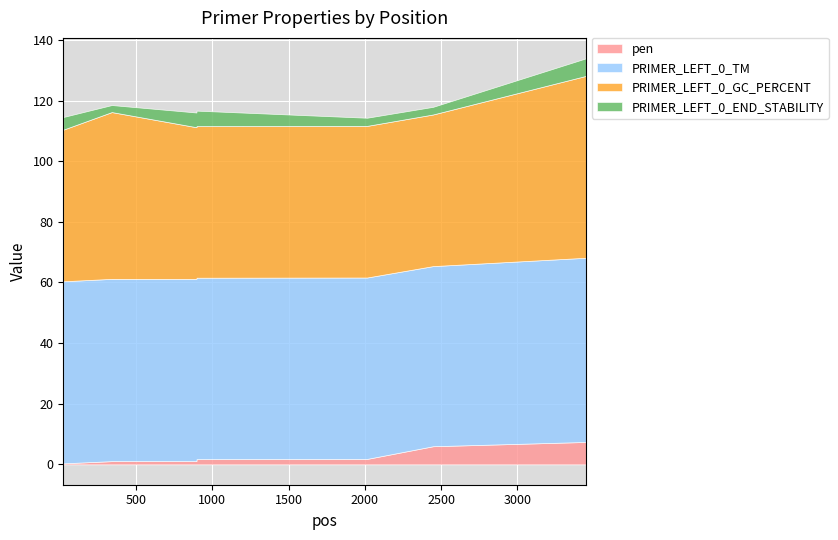

The value of PRIMER_LEFT_0_TM at 340 is 106.5. True or false?

False